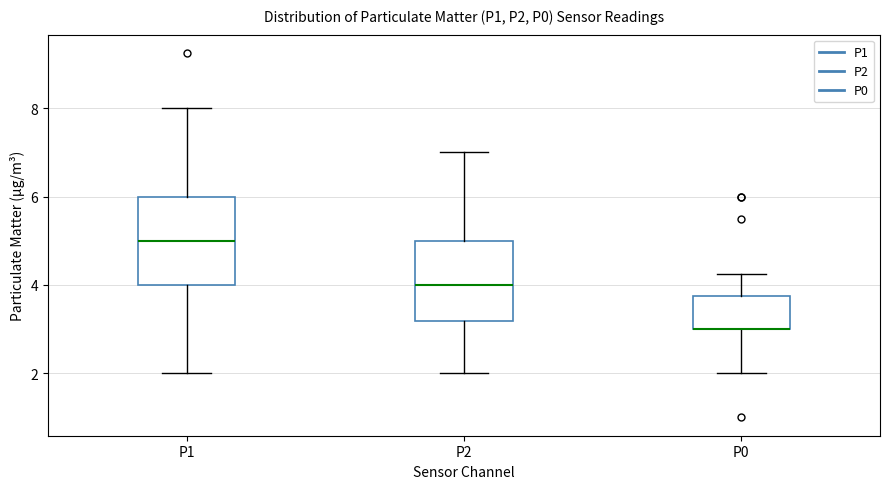

Reading left to right, read every box against the y-axis: the position of its median line, the range the box covers, and the ends of its whiskers. The values are not printed on the chart, so give them approximately, as read against the axis.

P1: median 5.0, box 4.0 to 6.0, whiskers 2.0 to 8.0
P2: median 4.0, box 3.2 to 5.0, whiskers 2.0 to 7.0
P0: median 3.0 (drawn on the box's lower edge), box 3.0 to 3.8, whiskers 2.0 to 4.2